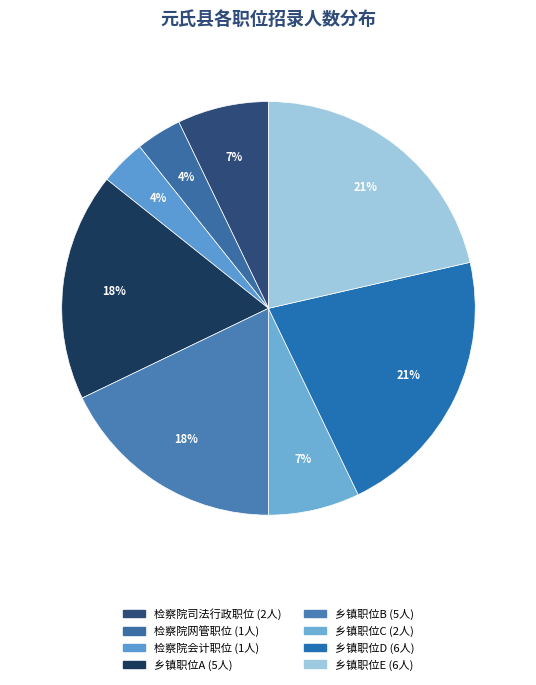

Which category has the biggest portion of the pie?

乡镇职位D